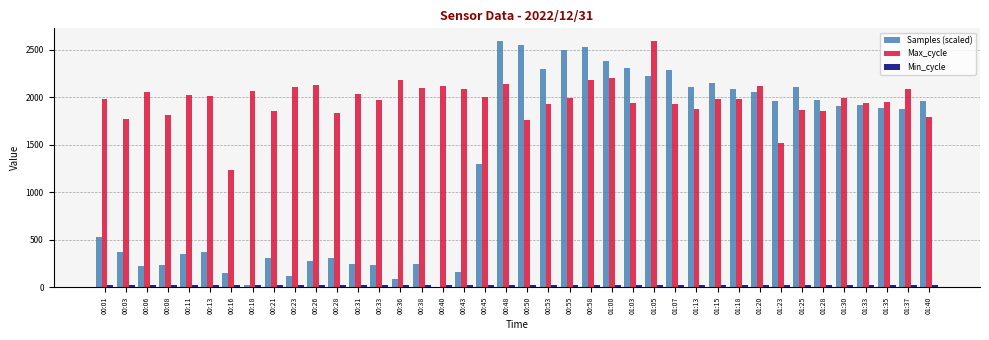

True or false: Min_cycle has a value of 28.0 at 01:37.

True